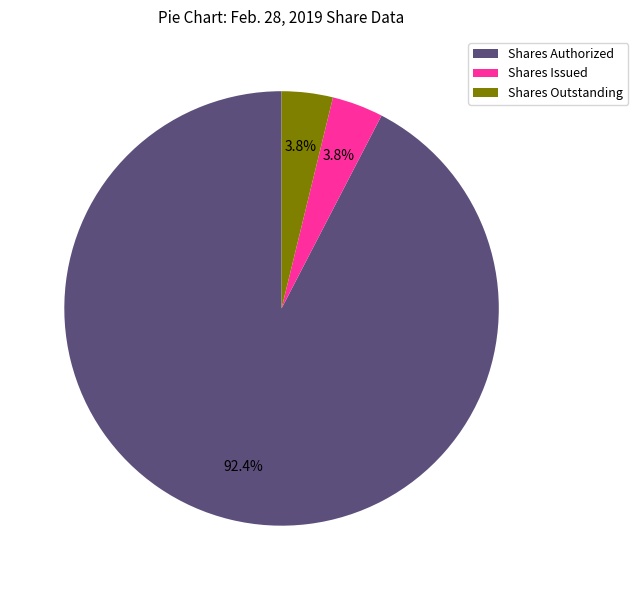

Combined, do Shares Outstanding and Shares Issued account for over 50%?

No